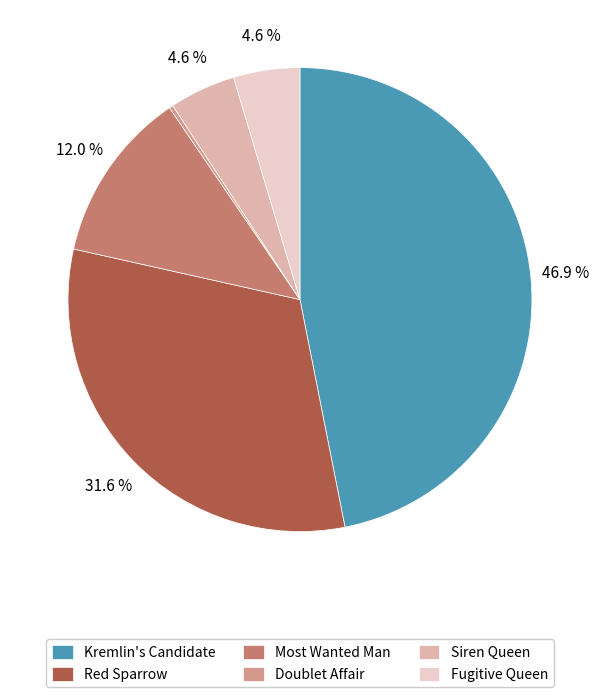

To the nearest percent, what is the average slice percentage?

17%